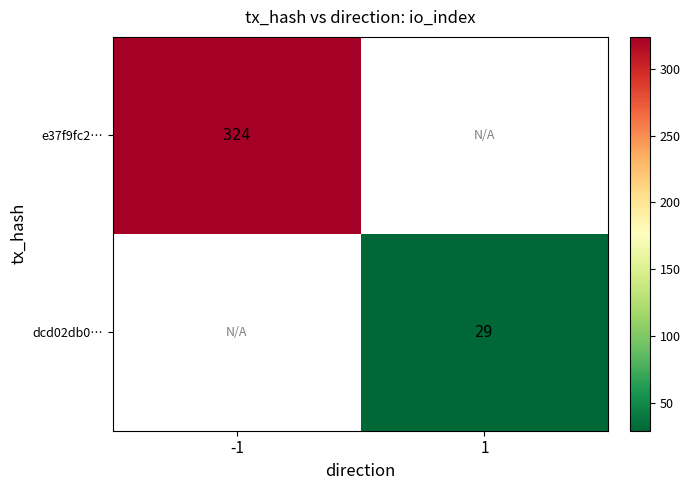

The value of e37f9fc2… at -1 is 455. True or false?

False